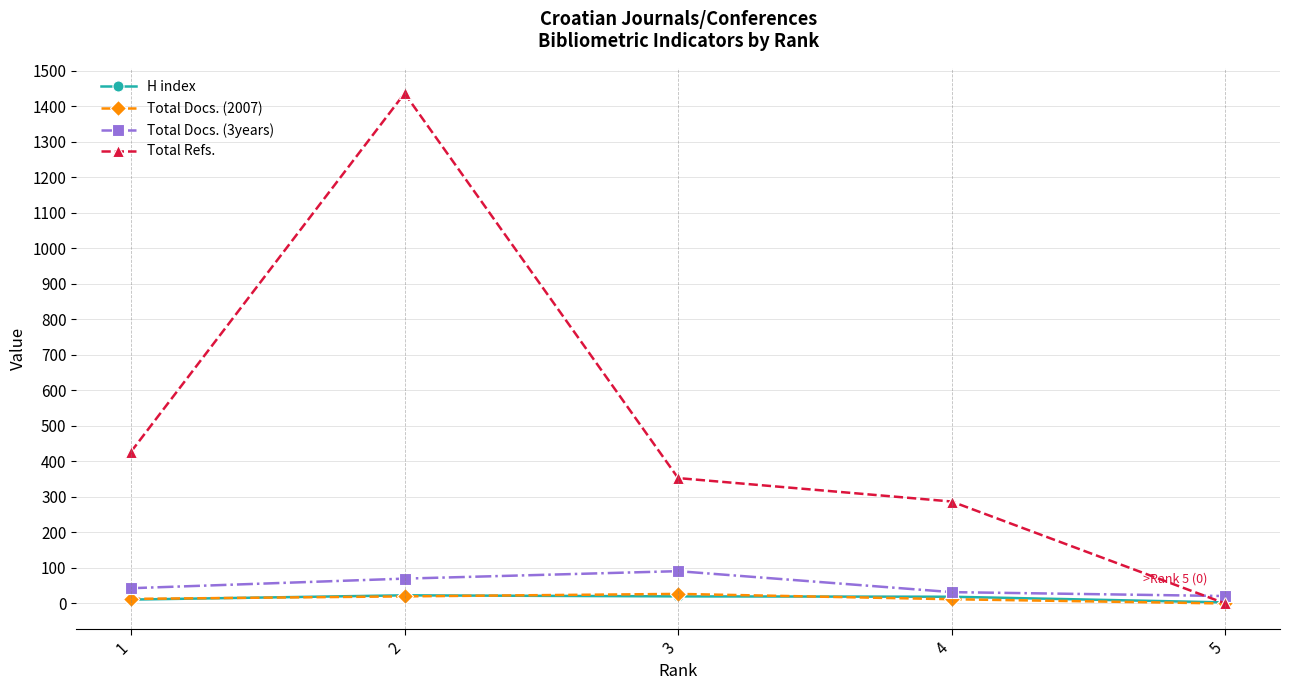

Where is Total Refs. nearest to the value 718?

1